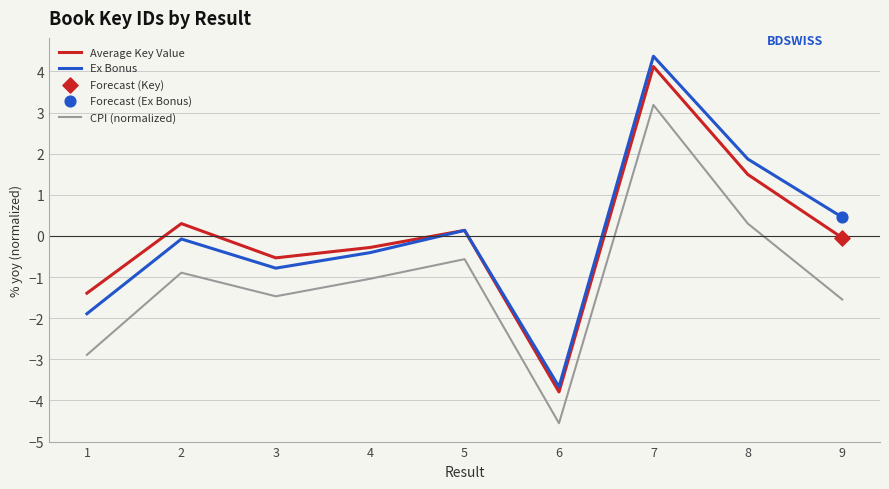

Which series has the largest range (max minus min)?

Ex Bonus